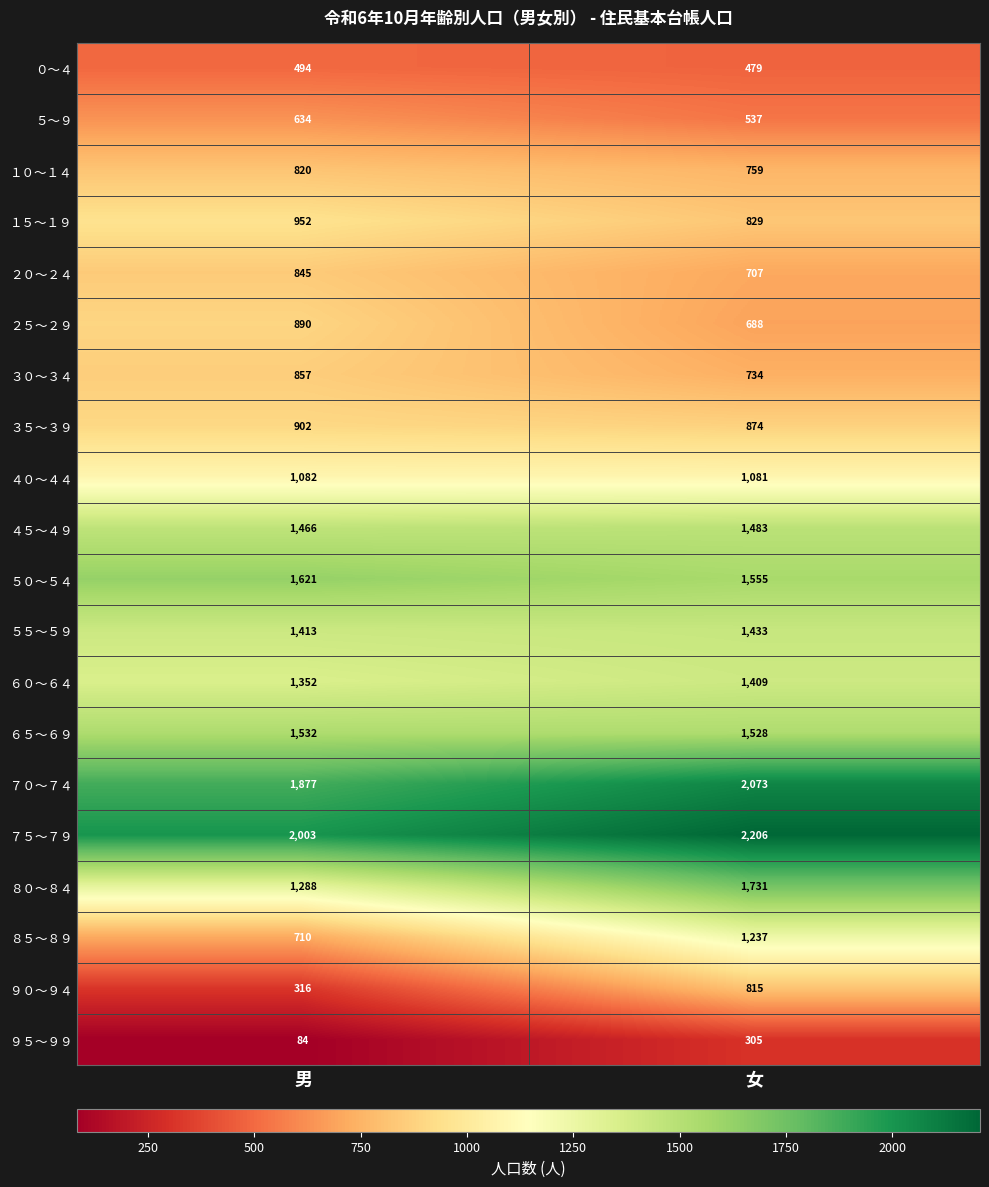

Which series has the largest range (max minus min)?

８５～８９